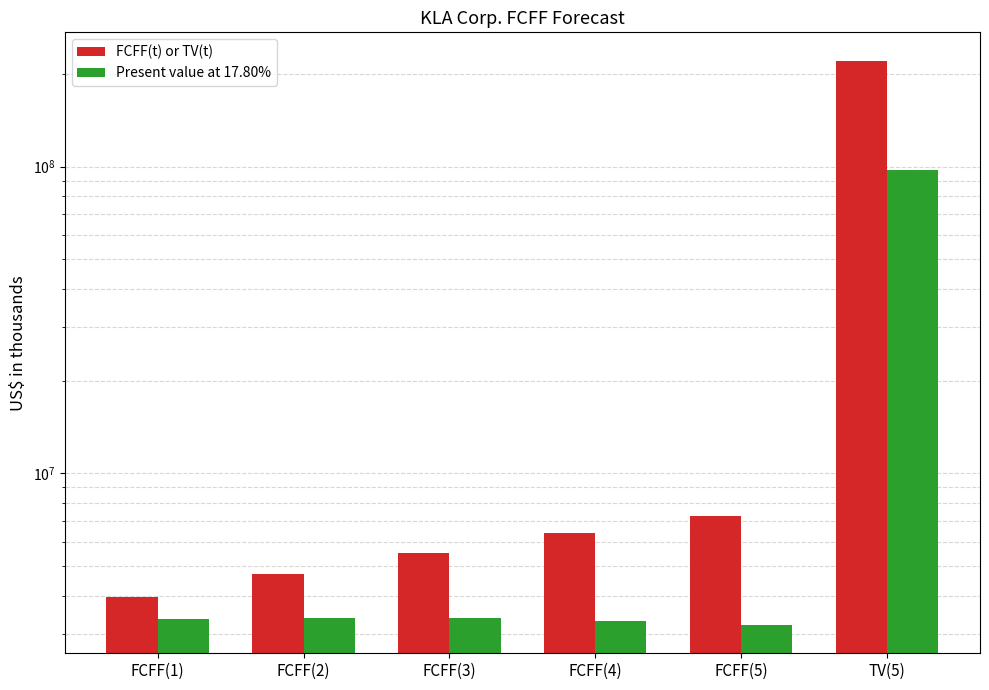

How many values in the Present value at 17.80% series are below 3370853?

3